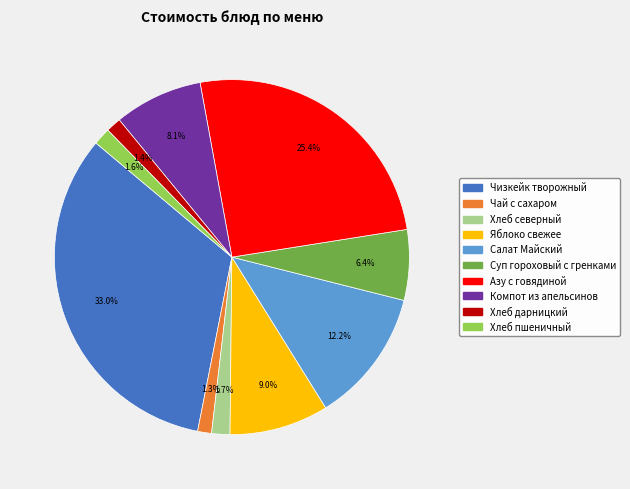

Between Хлеб дарницкий and Яблоко свежее, which is larger?

Яблоко свежее